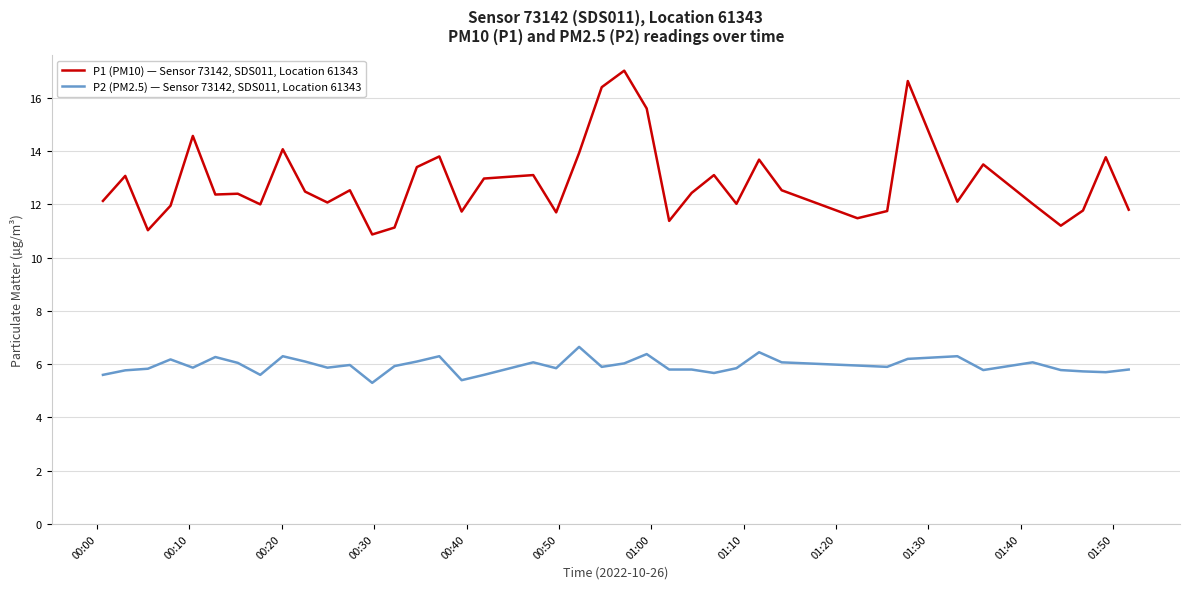

True or false: P1 (PM10) — Sensor 73142, SDS011, Location 61343 and P2 (PM2.5) — Sensor 73142, SDS011, Location 61343 cross at least once.

False